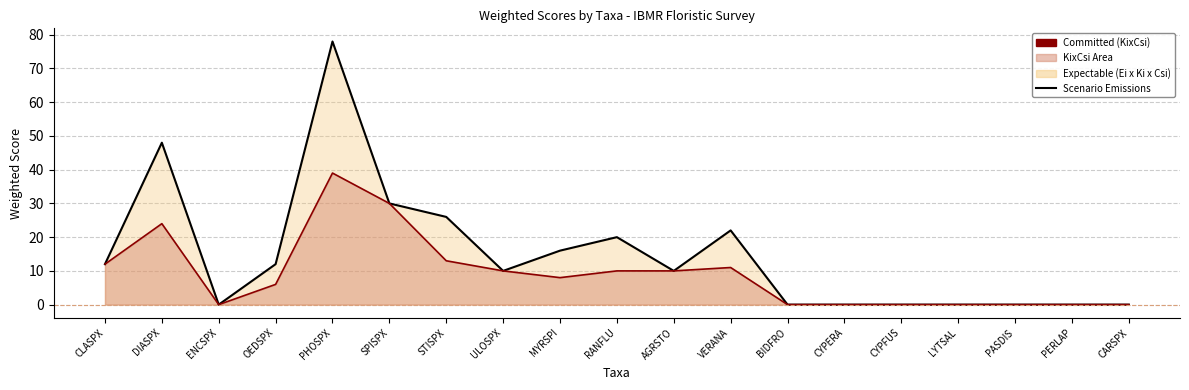

How many values in the Committed (KixCsi) series are below 8?

9